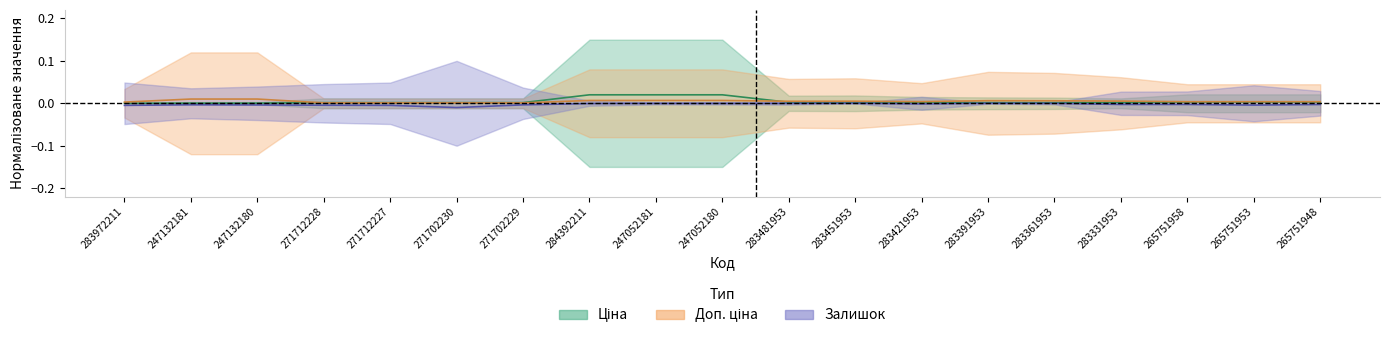

In Залишок, how many points are higher than both neighbors (excluding endpoints)?

4